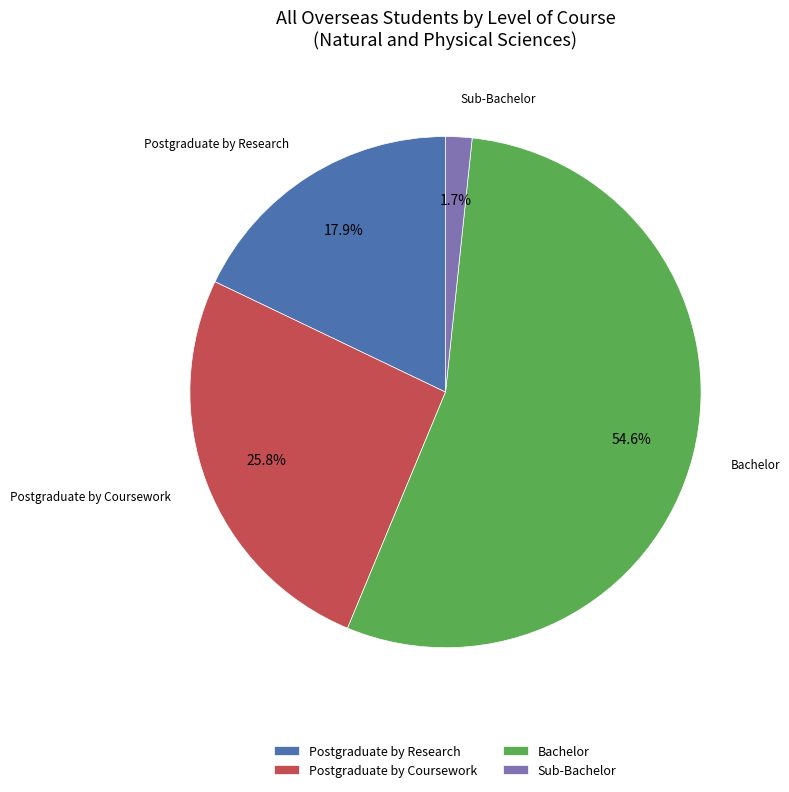

Is it true that Bachelor is 42% of the pie?

False